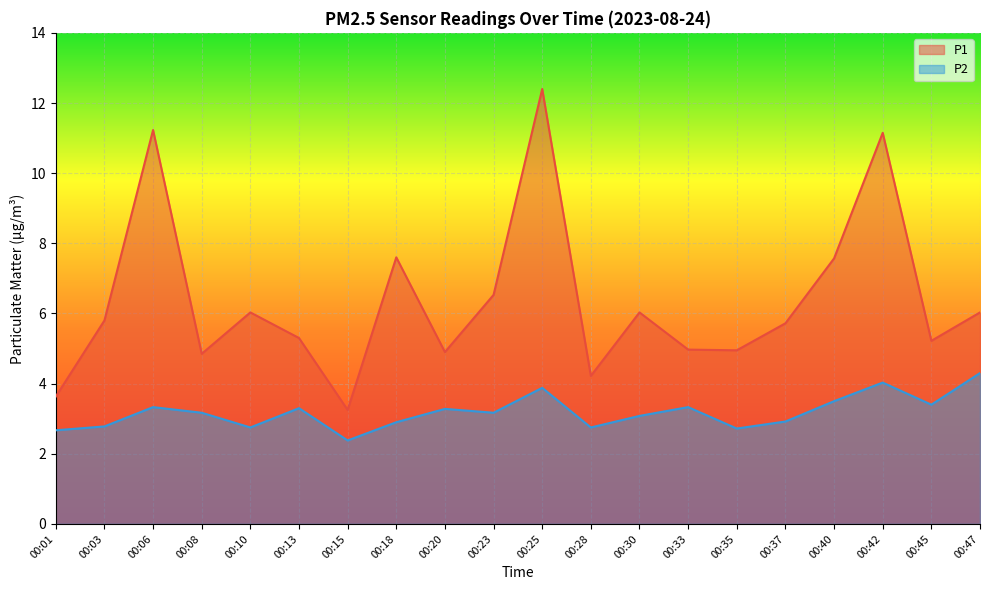

The P1 series shows 11.2 at 00:42. True or false?

True